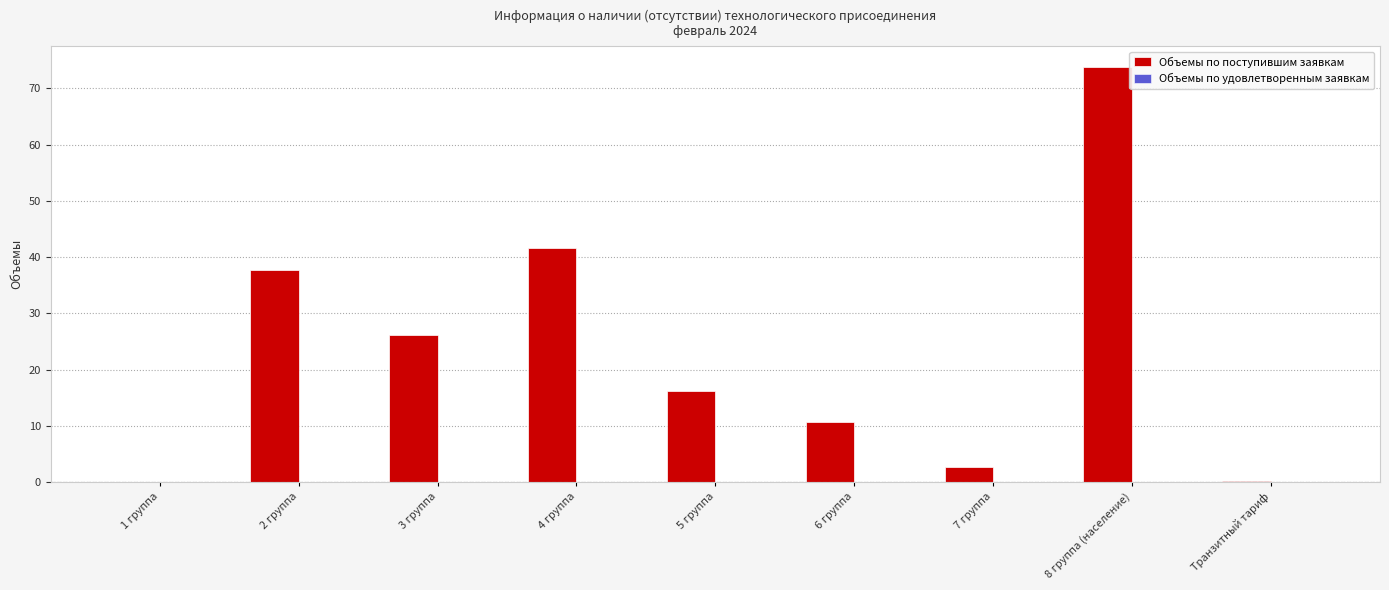

Which label corresponds to the largest value in the chart?

8 группа (население)